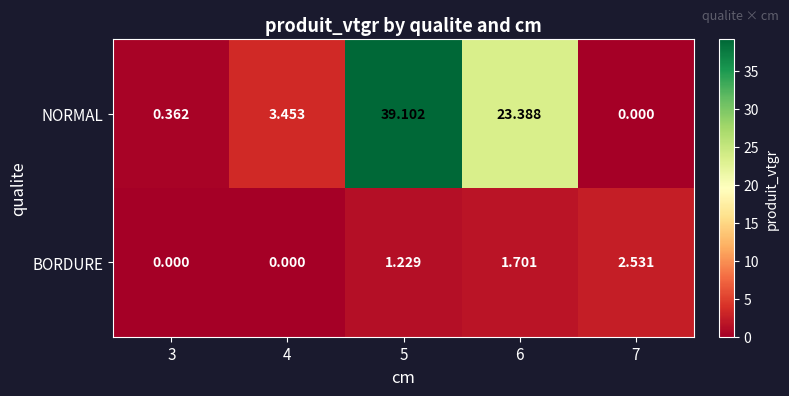

Which series changed the most between 3 and 5?

NORMAL